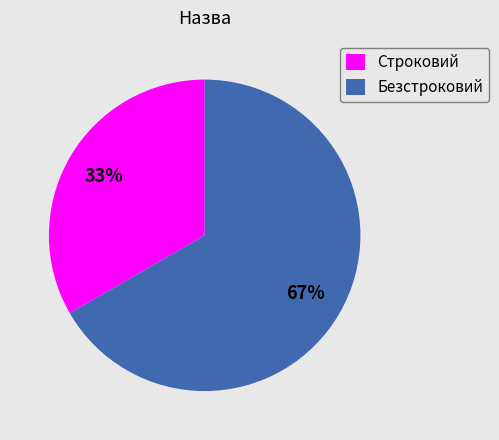

Which slice is the largest?

Безстроковий